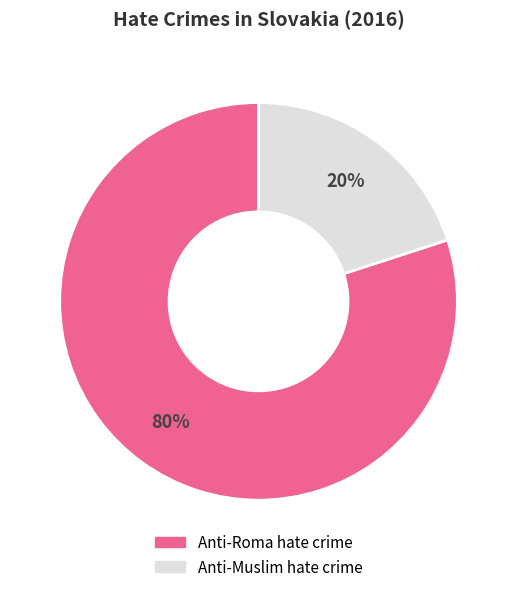

Which slice is the largest?

Anti-Roma hate crime